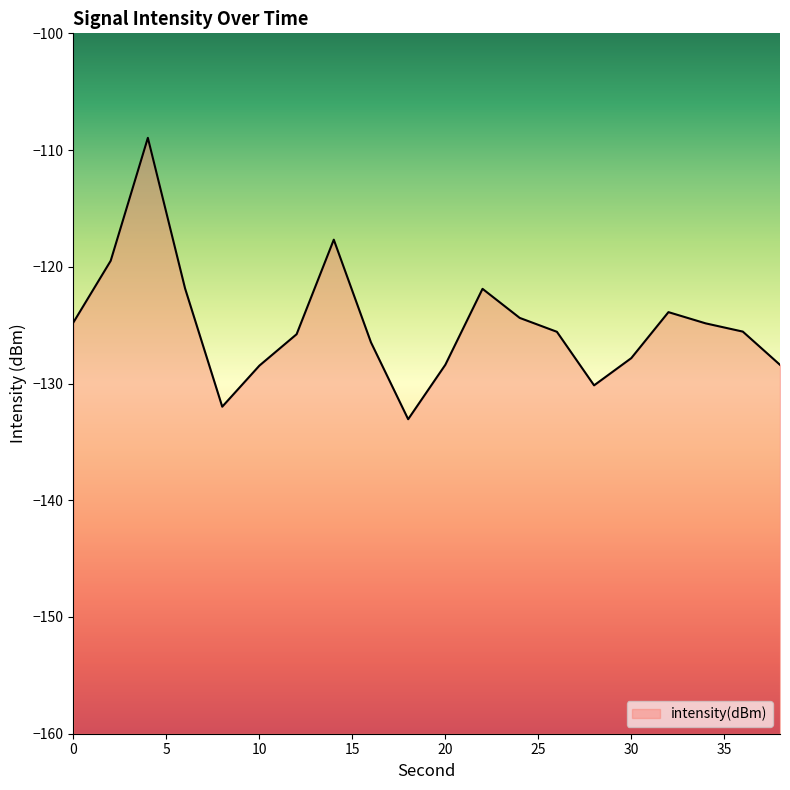

The chart shows a value of -128.4 at 38. True or false?

True